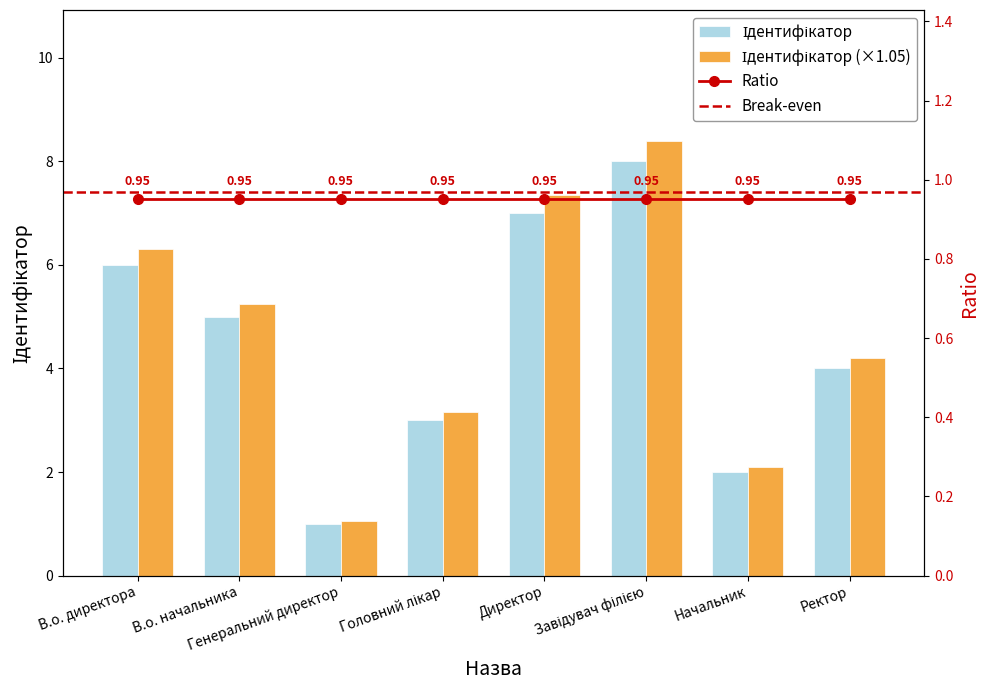

How many values exceed 5?

3